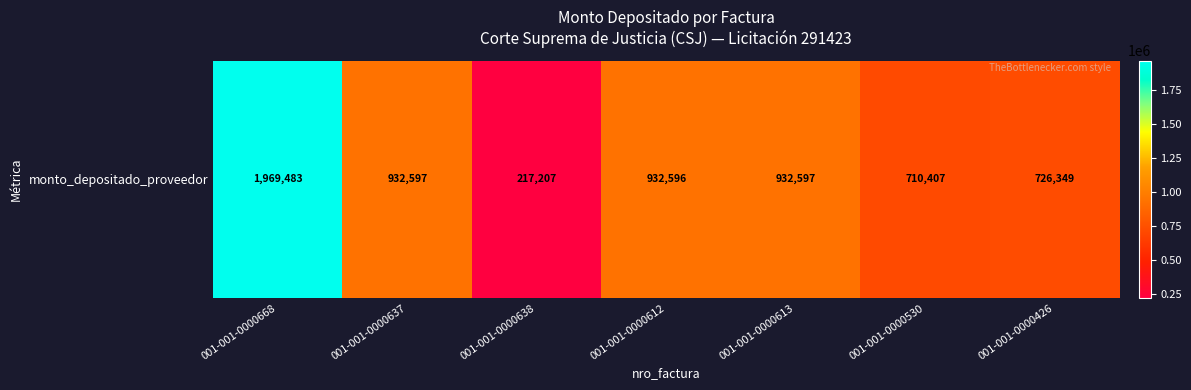

List the labels in order of value, largest first.

001-001-0000668, 001-001-0000637, 001-001-0000613, 001-001-0000612, 001-001-0000426, 001-001-0000530, 001-001-0000638